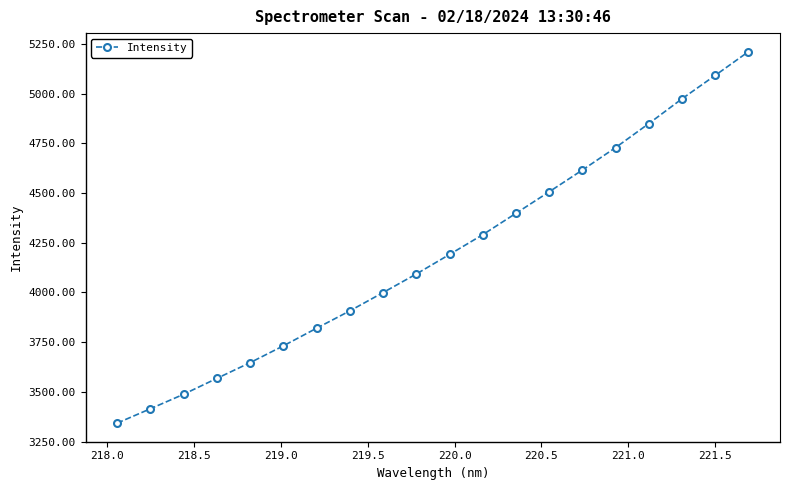

Count the number of values greater than 4191.

10